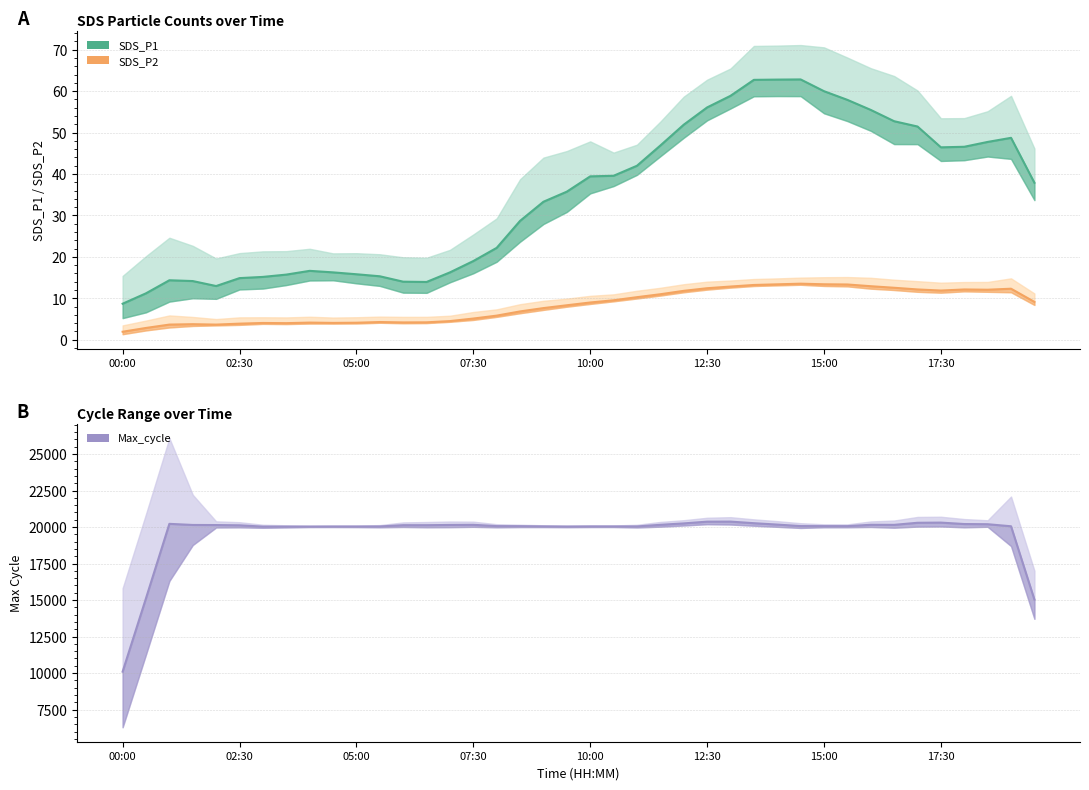

At 12:30, list the series in order from largest to smallest.

Max_cycle, SDS_P1, SDS_P2